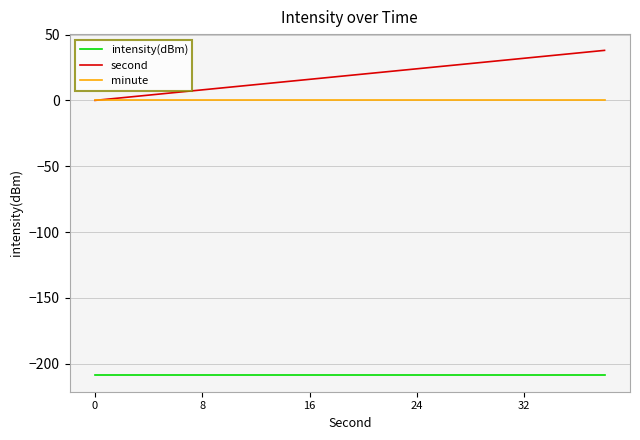

What is the minimum value for intensity(dBm)?

-209.0